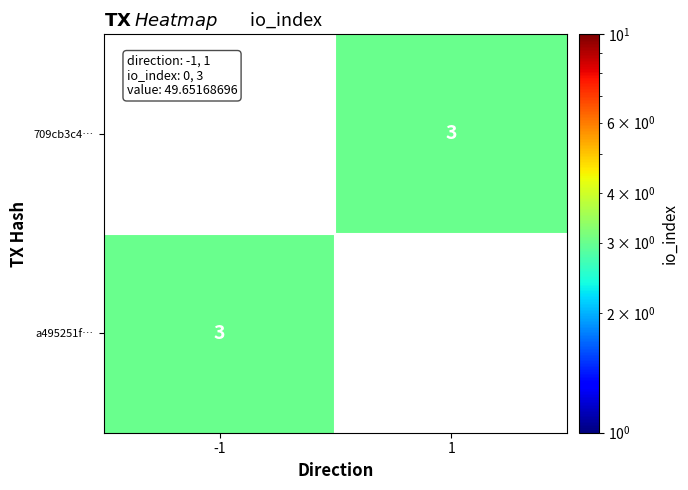

The value of 709cb3c4… at 1 is 2. True or false?

False